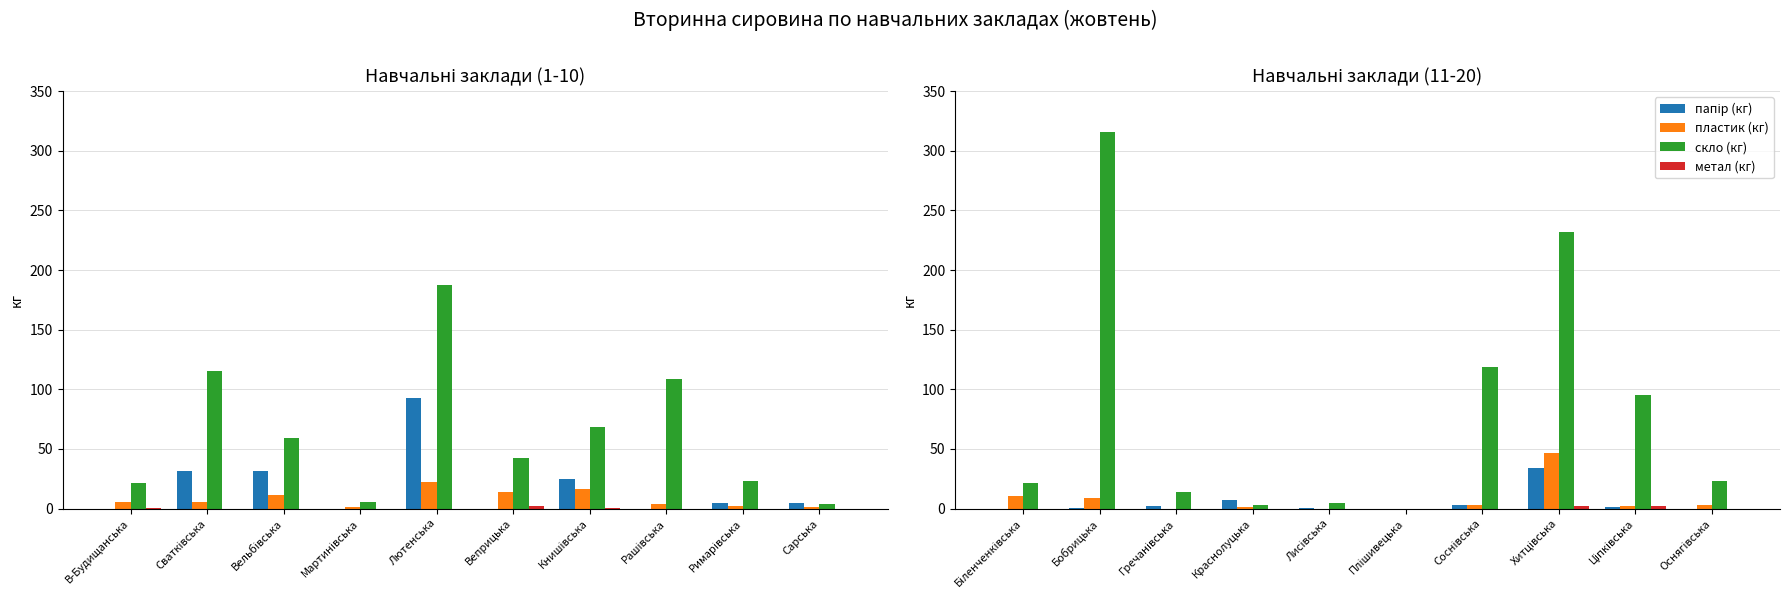

Does the chart contain any negative values?

No